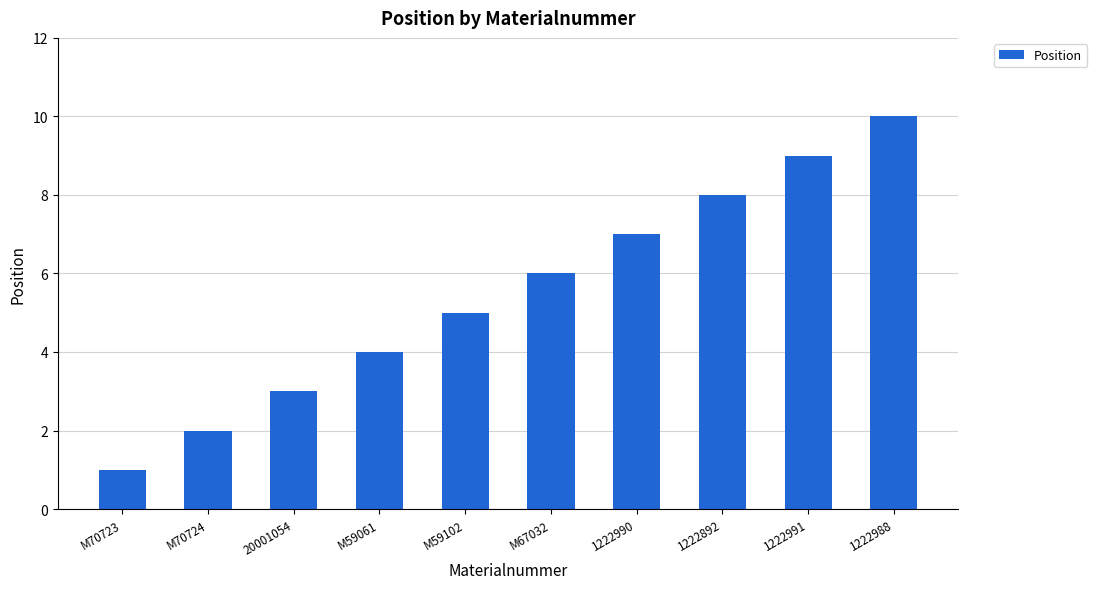

What is the ratio of the value at 1222892 to the value at 1222991?

0.9